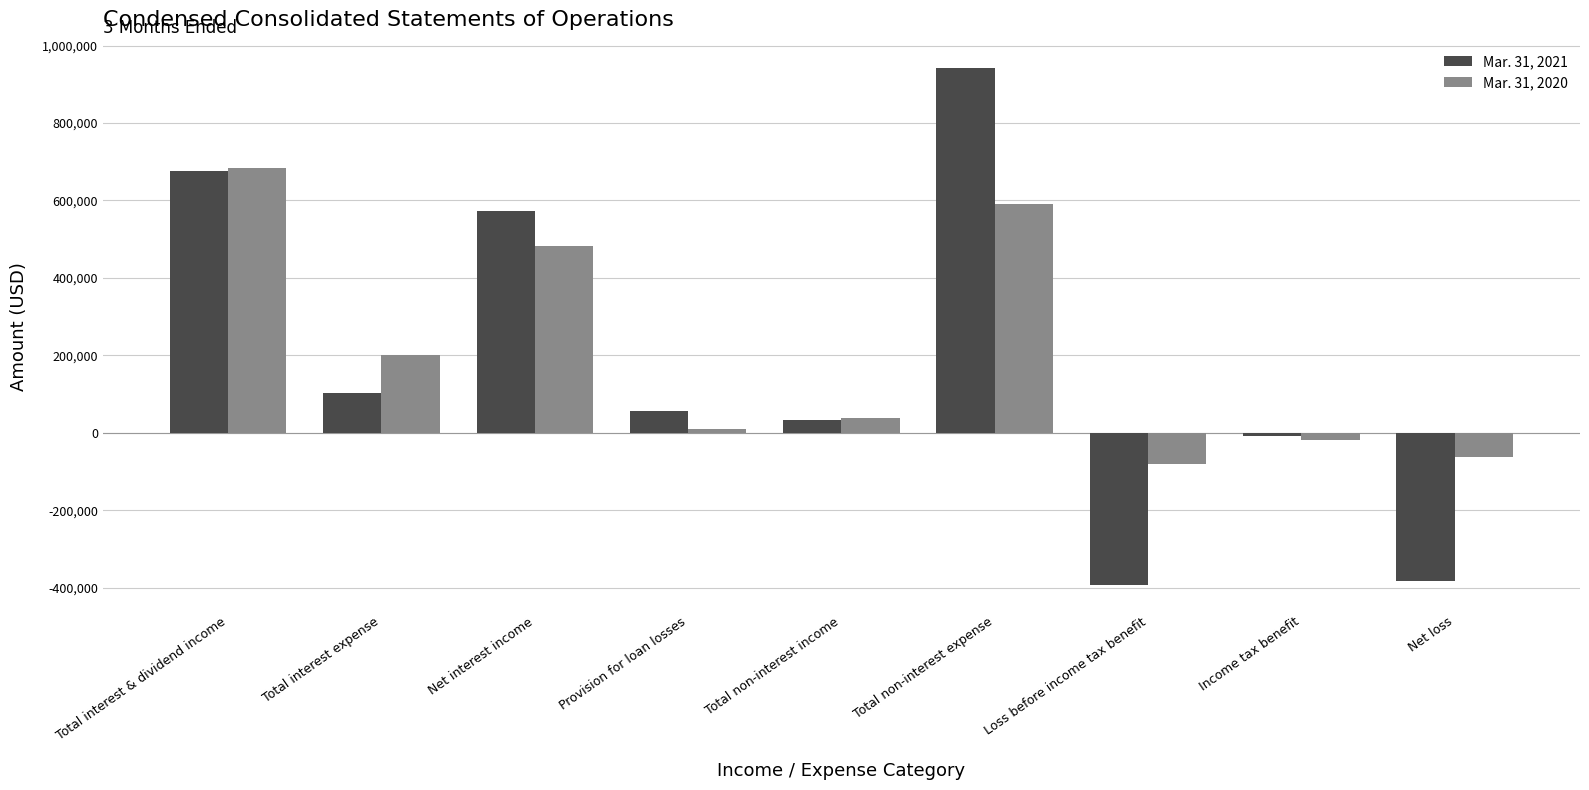

At which label is Mar. 31, 2021 closest to 274133?

Total interest expense